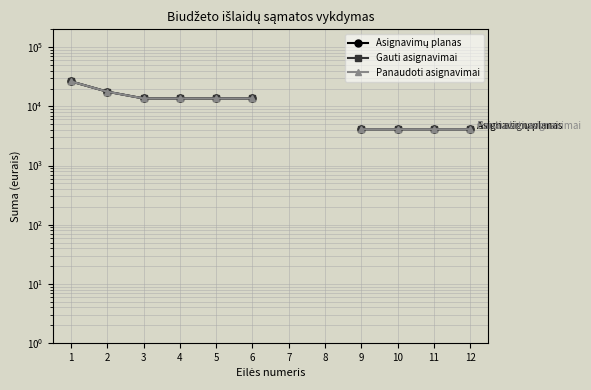

What is the value of the Panaudoti asignavimai point at the 9th from the left?

4100.0